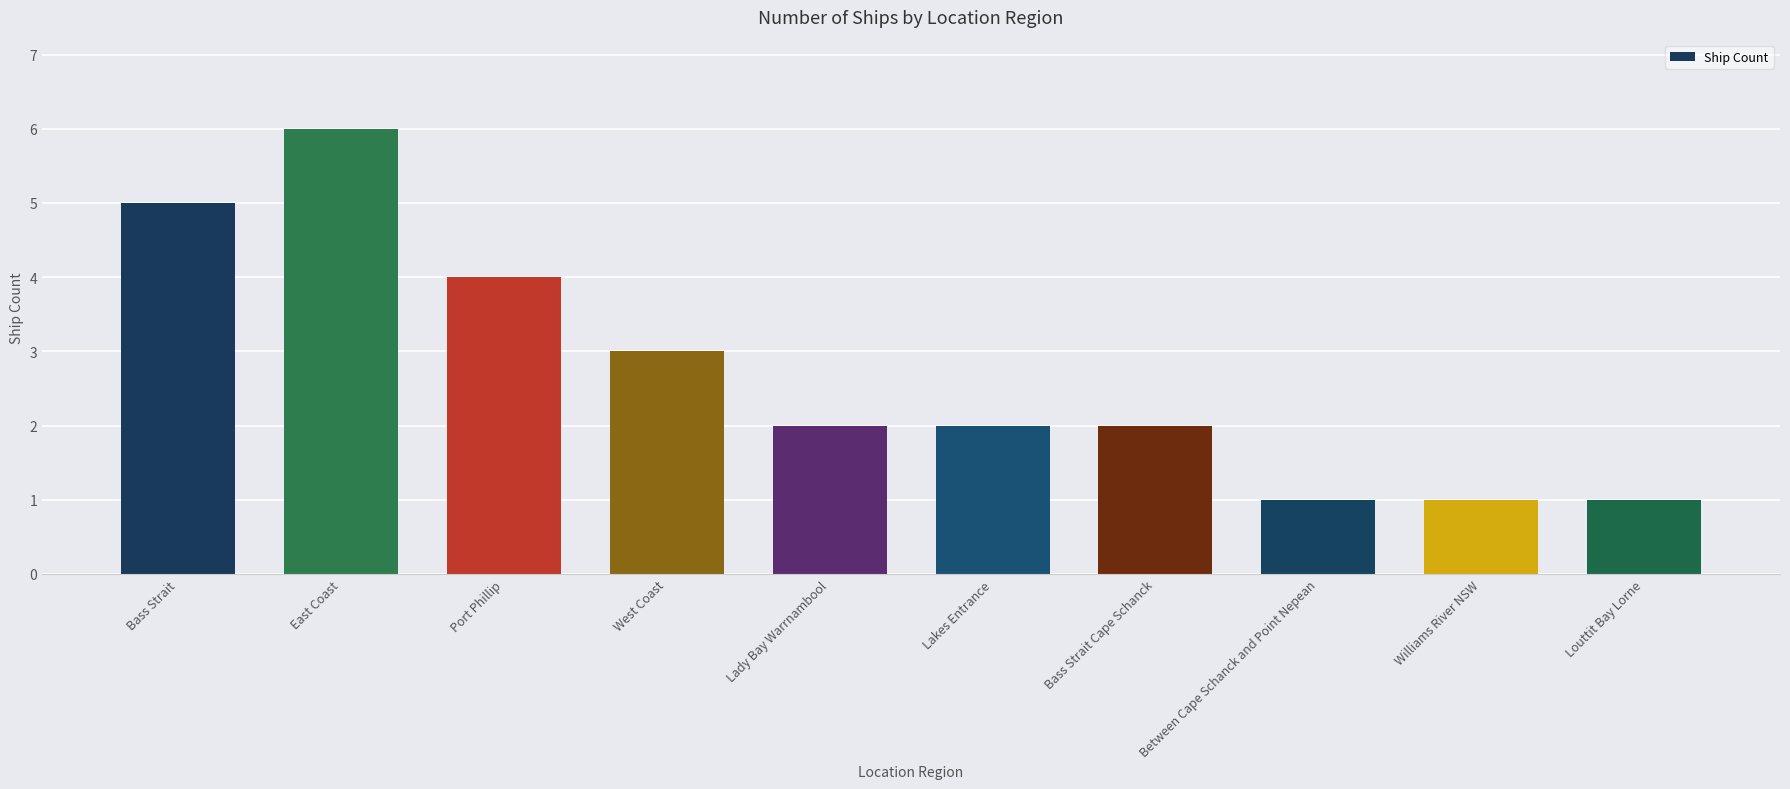

Which label corresponds to the largest value in the chart?

East Coast